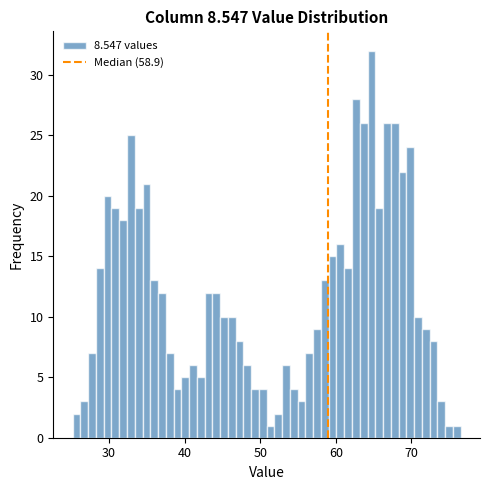

Around what value on the x-axis is the tallest bar? Give the approximate position of its centre, as read against the axis.

65